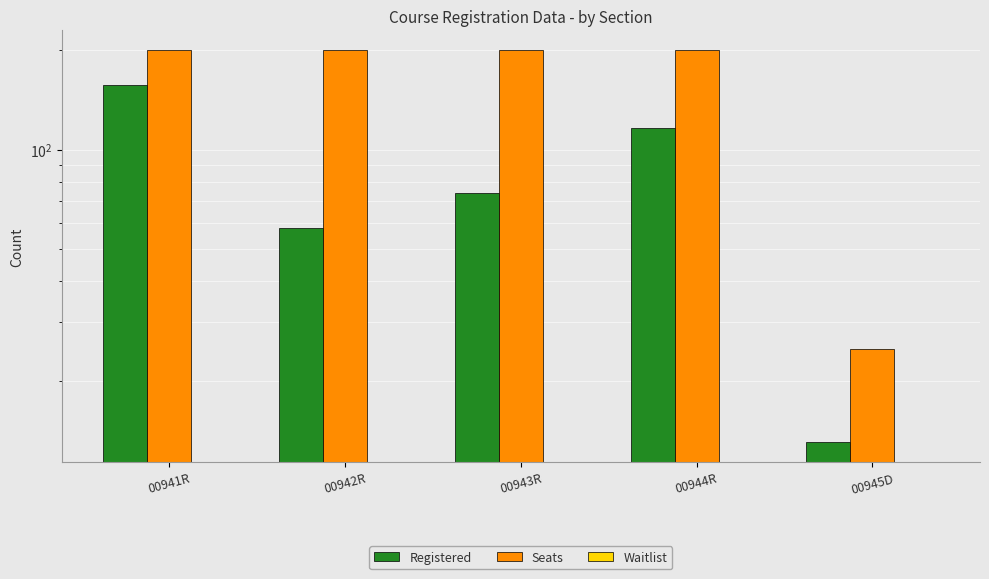

How many data points in Seats are less than 200?

1